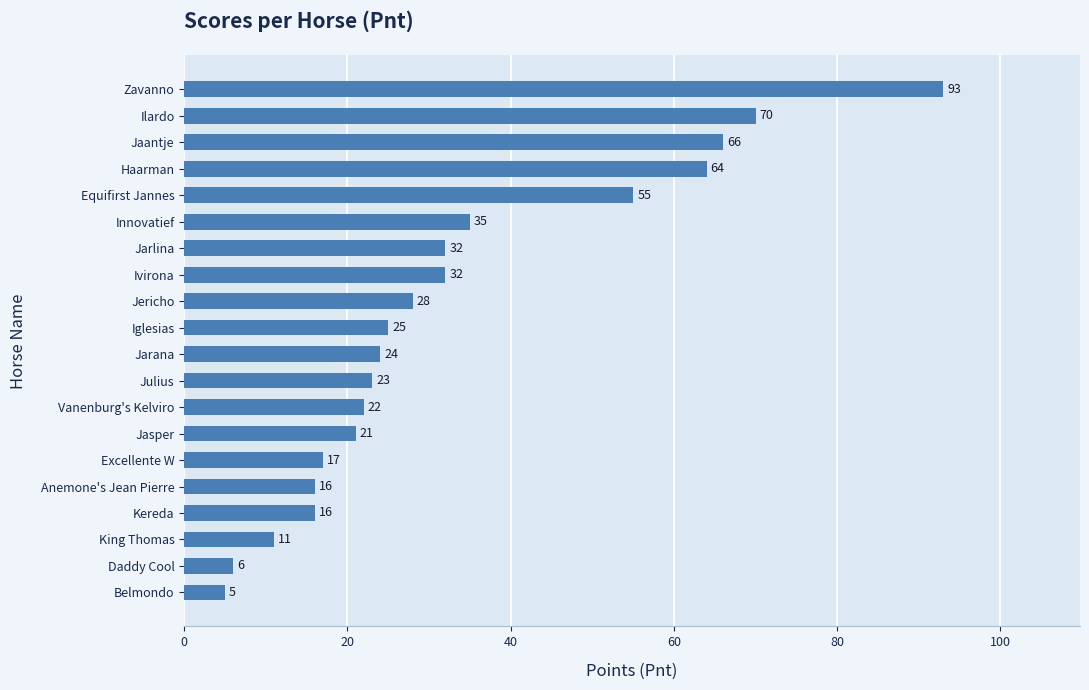

Is it true that the value at Zavanno is 37?

False